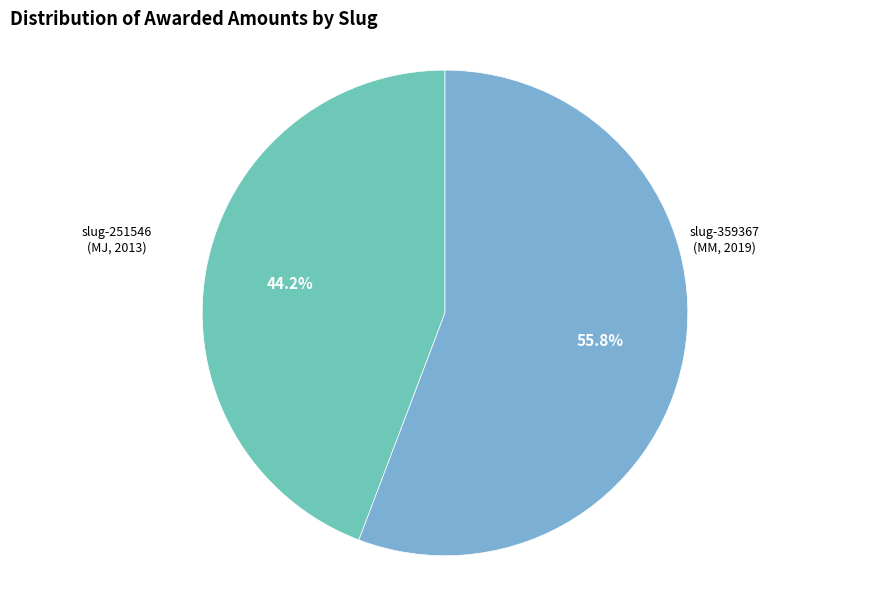

Is there a majority slice in this chart?

Yes